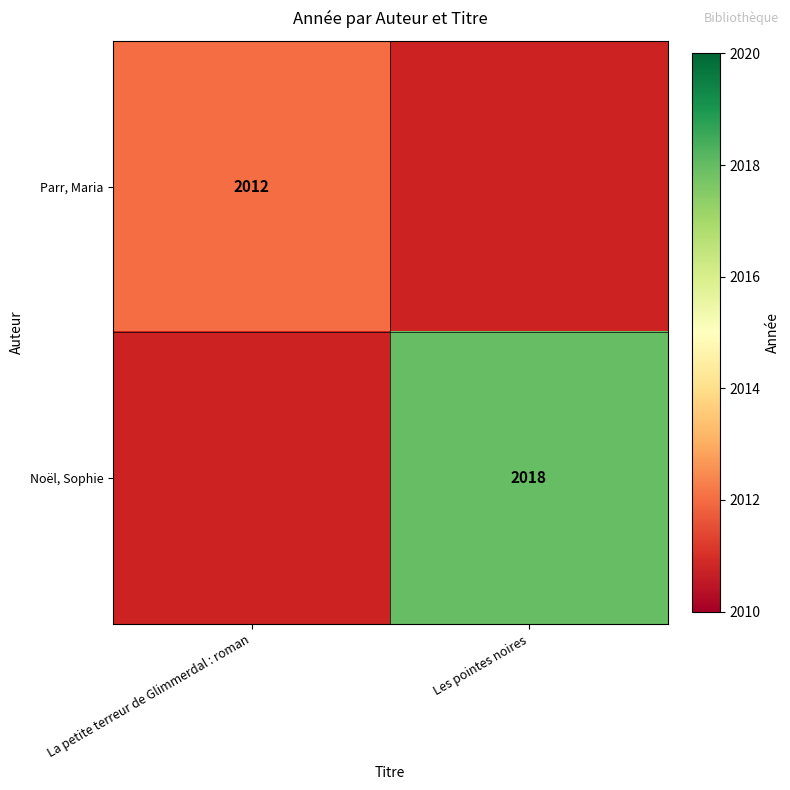

Is it true that Noël, Sophie equals 2018 at Les pointes noires?

True